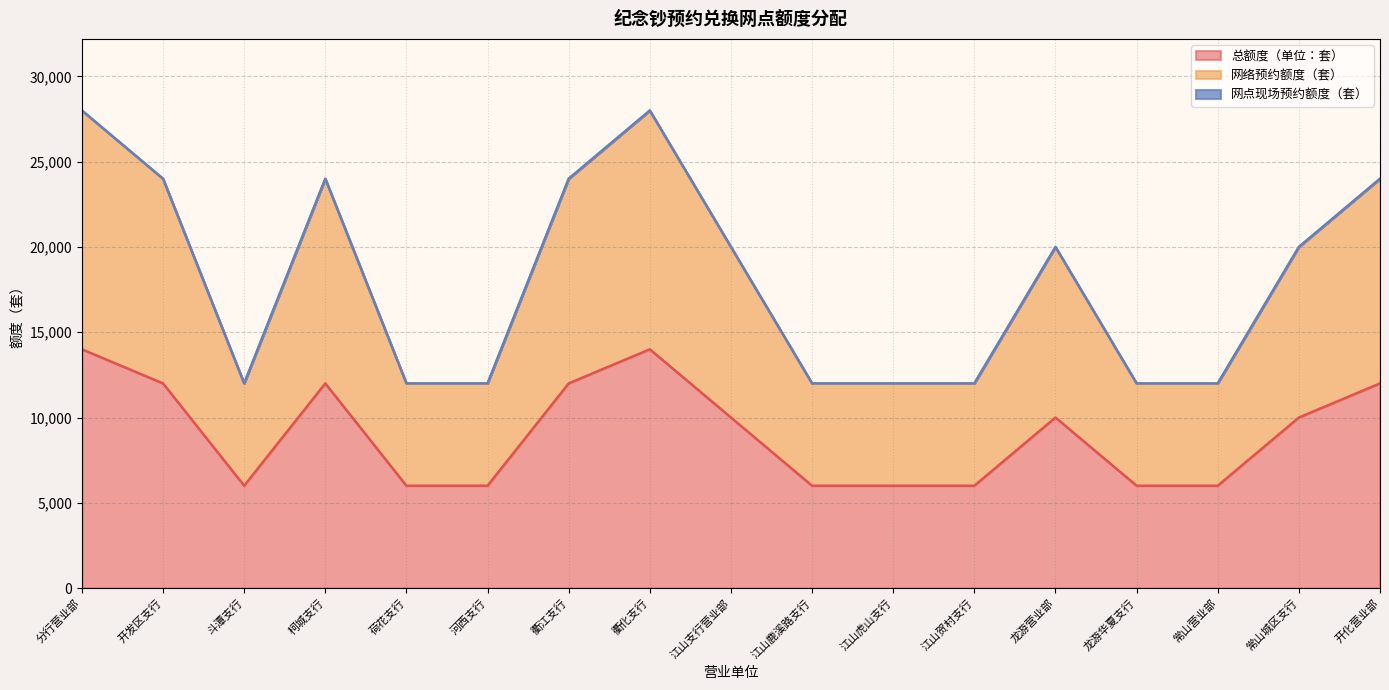

Between 龙游华夏支行 and 常山城区支行, which series saw the biggest shift?

网络预约额度（套）